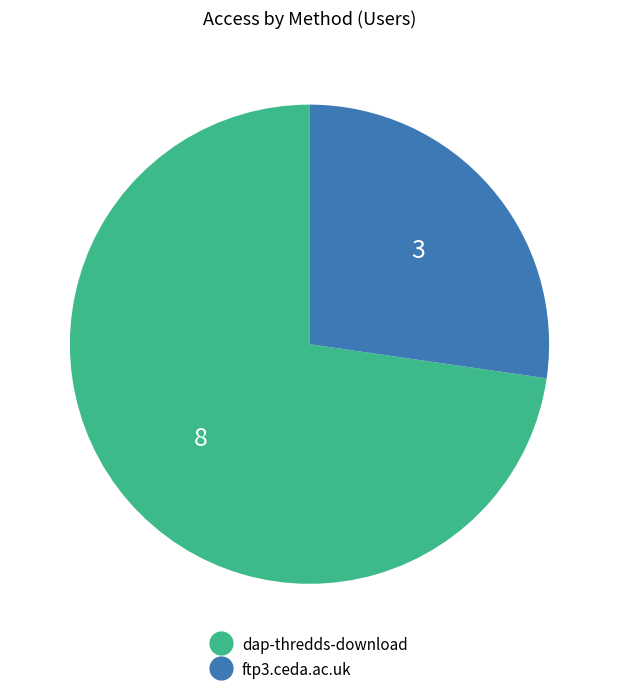

Is there any slice that represents more than half of the pie?

Yes